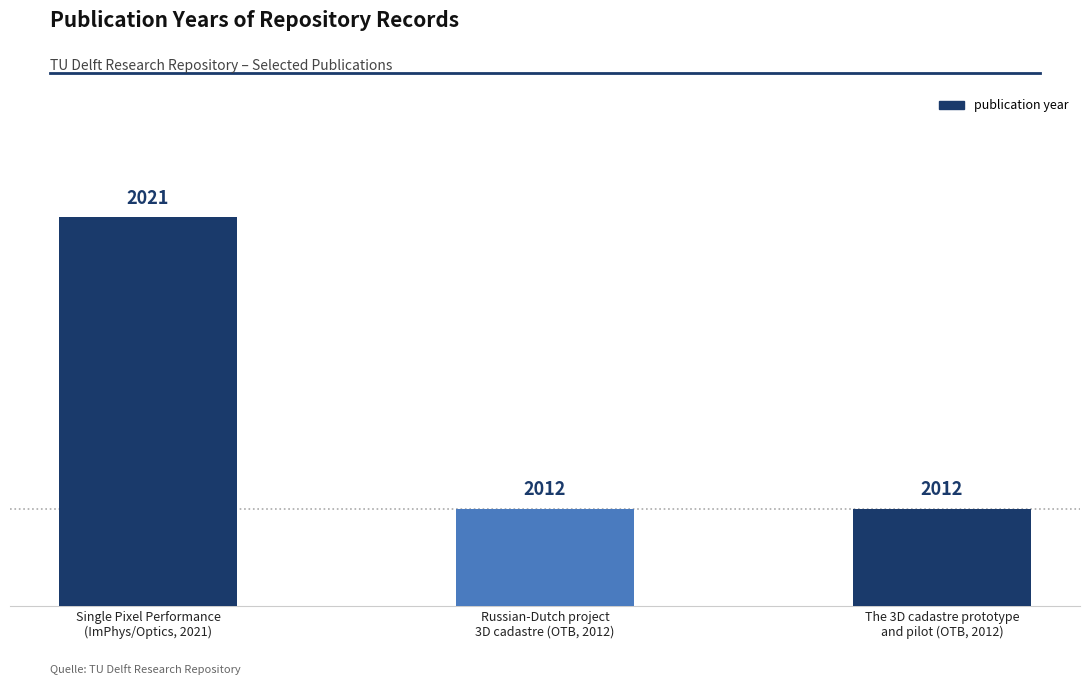

What is the smallest value displayed?

2012